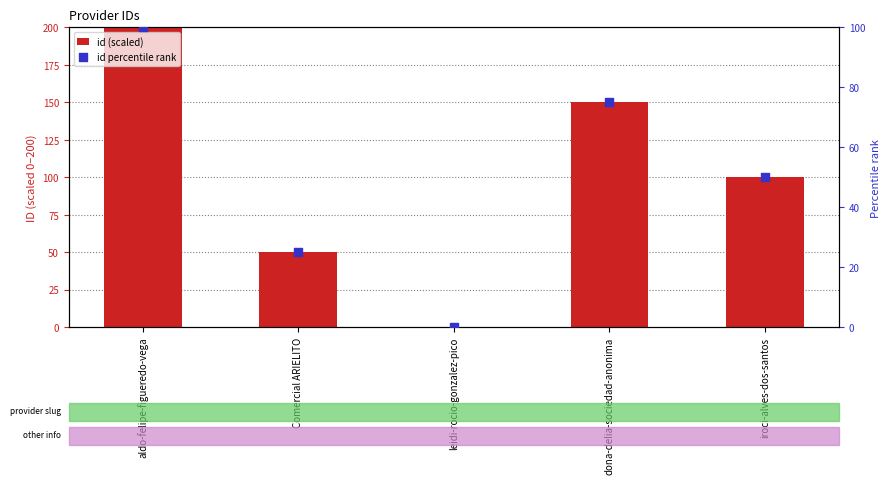

What are all the series names shown in the legend?

id (scaled), id percentile rank